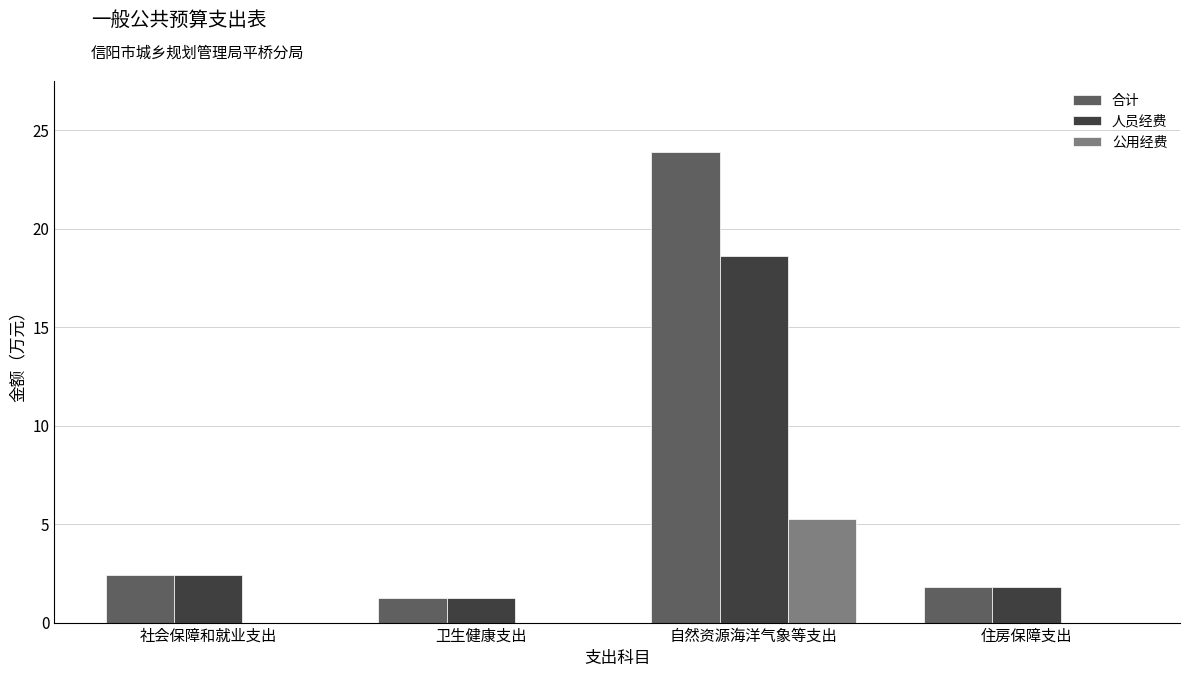

What is the spread (max minus min) of values at 社会保障和就业支出?

2.4